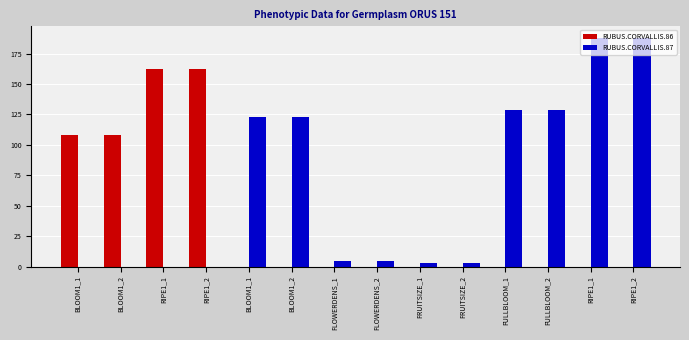

Where is RUBUS.CORVALLIS.87 nearest to the value 94?

BLOOM1_1